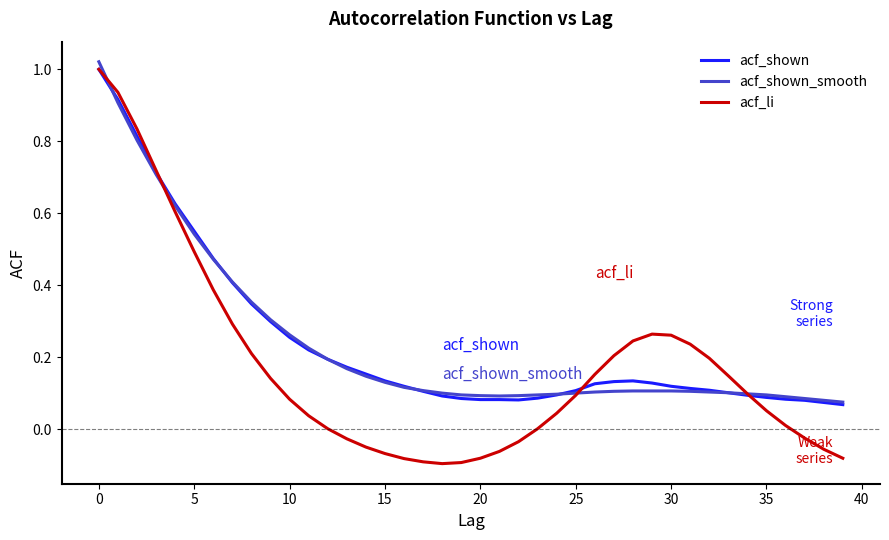

Which series has the largest range (max minus min)?

acf_li